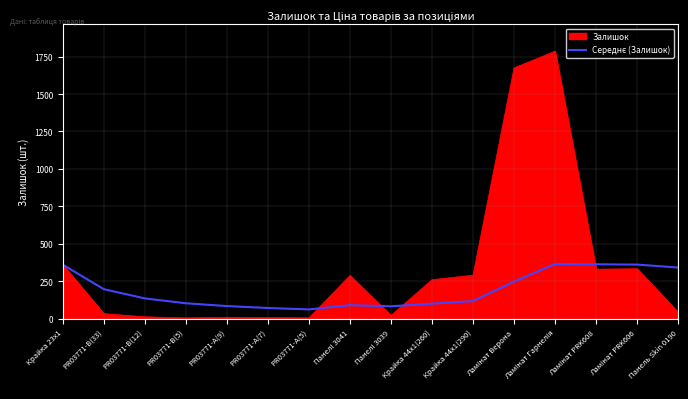

Which series has the largest total across all categories?

Залишок